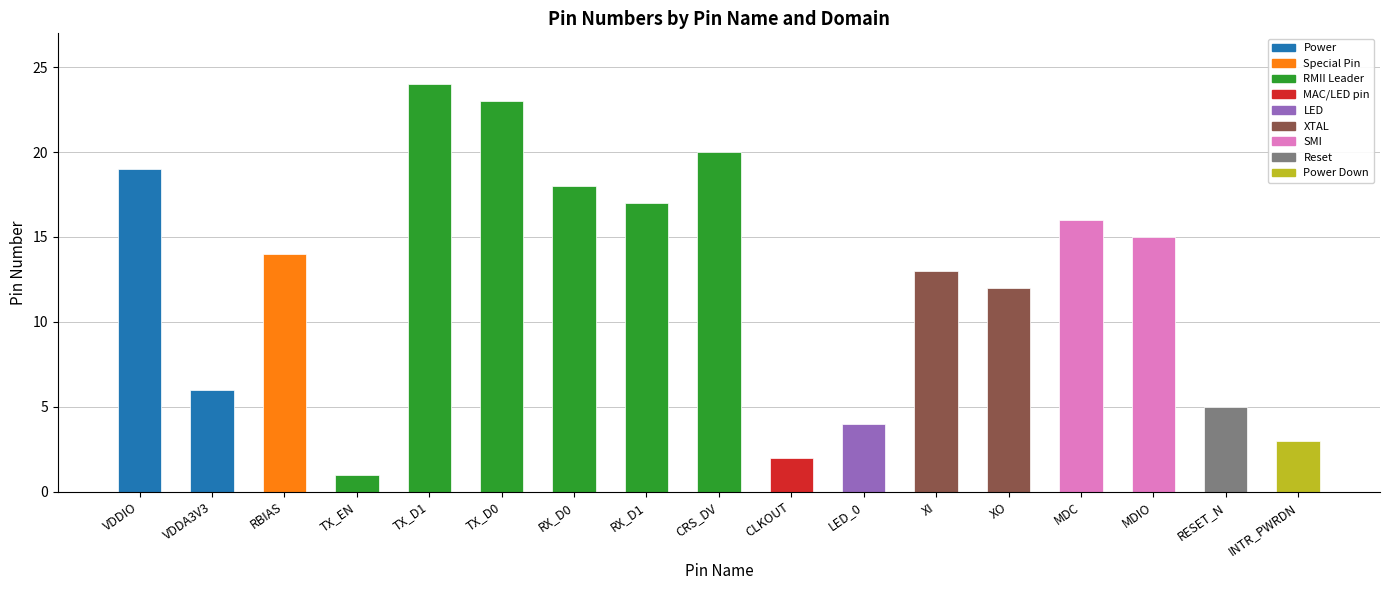

What is the approximate value at VDDIO, to the nearest 5?

20